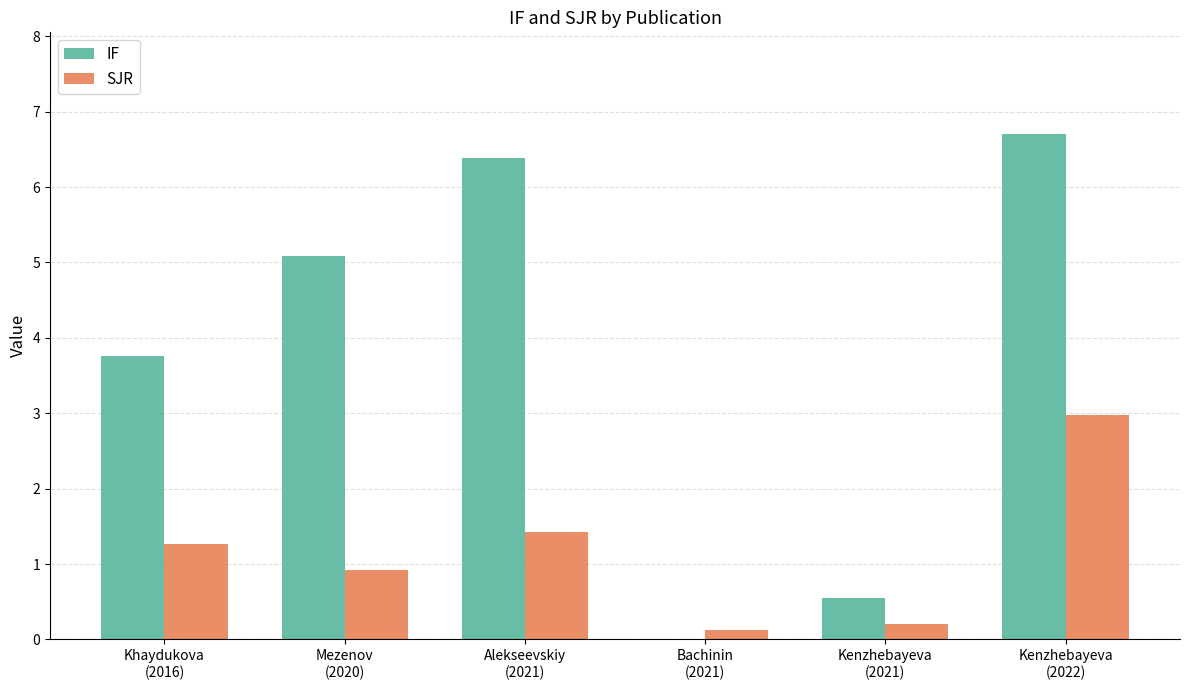

At which label is IF closest to 3?

Khaydukova
(2016)